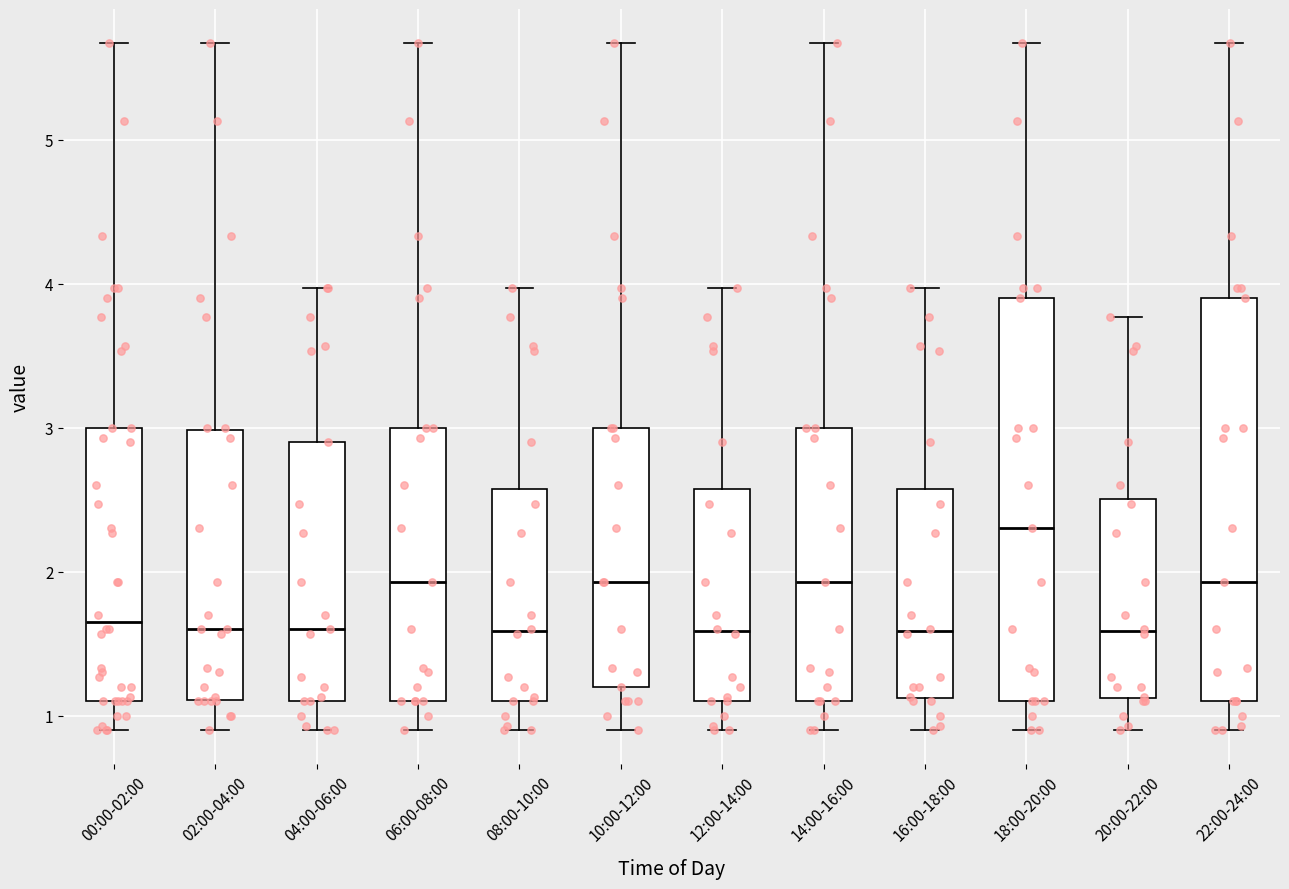

Which box's median line is the highest?

18:00-20:00